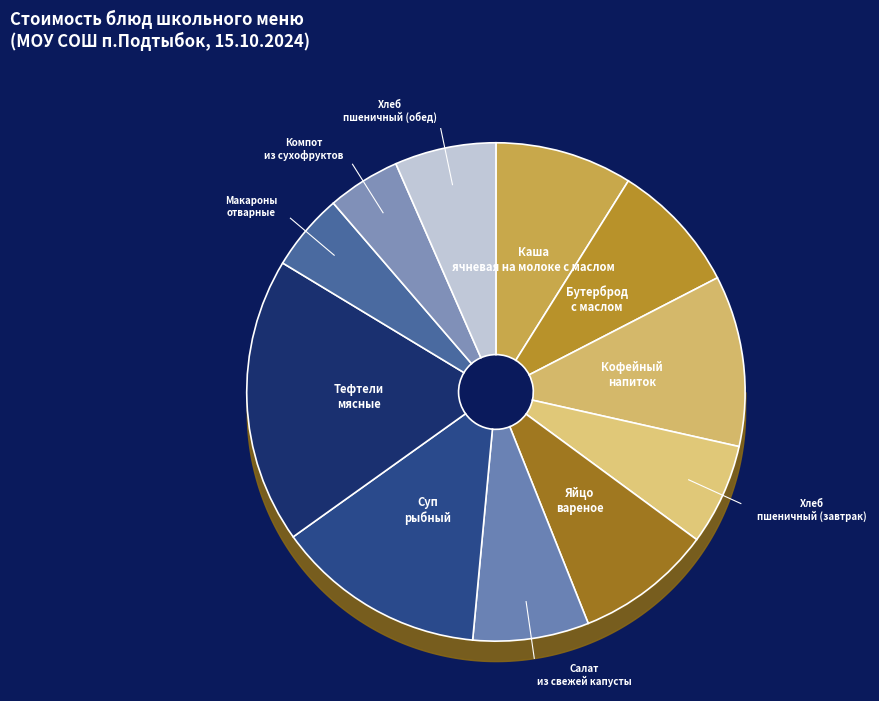

Which category has the biggest portion of the pie?

Тефтели мясные